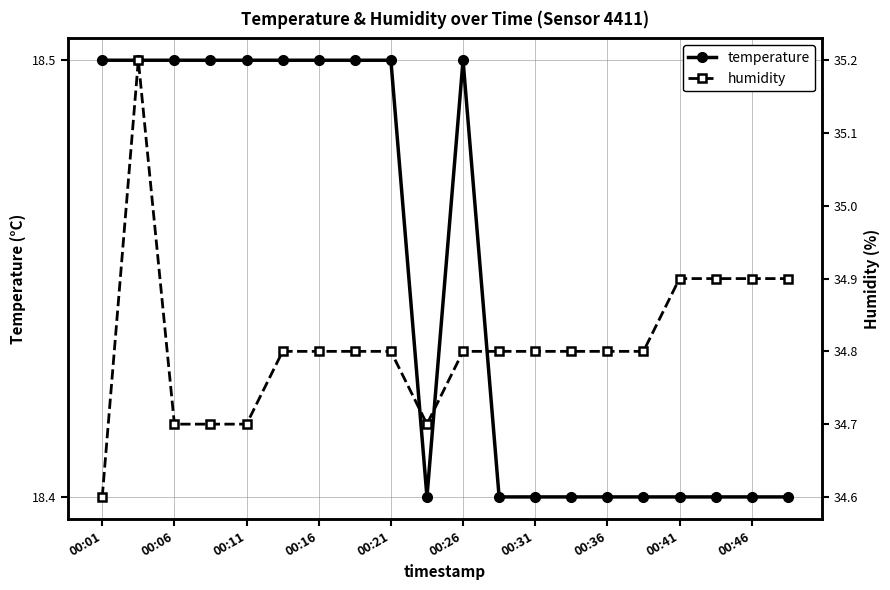

What is the average value of the temperature series?

18.4